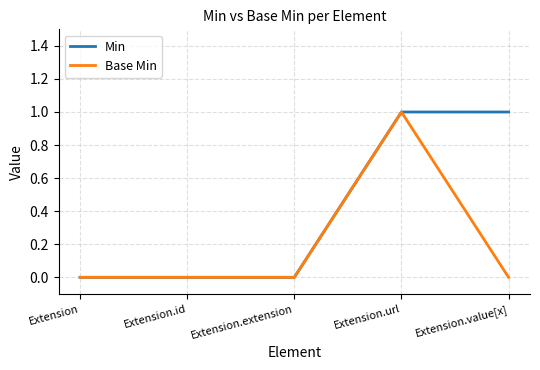

What position from the left is Extension.url?

4